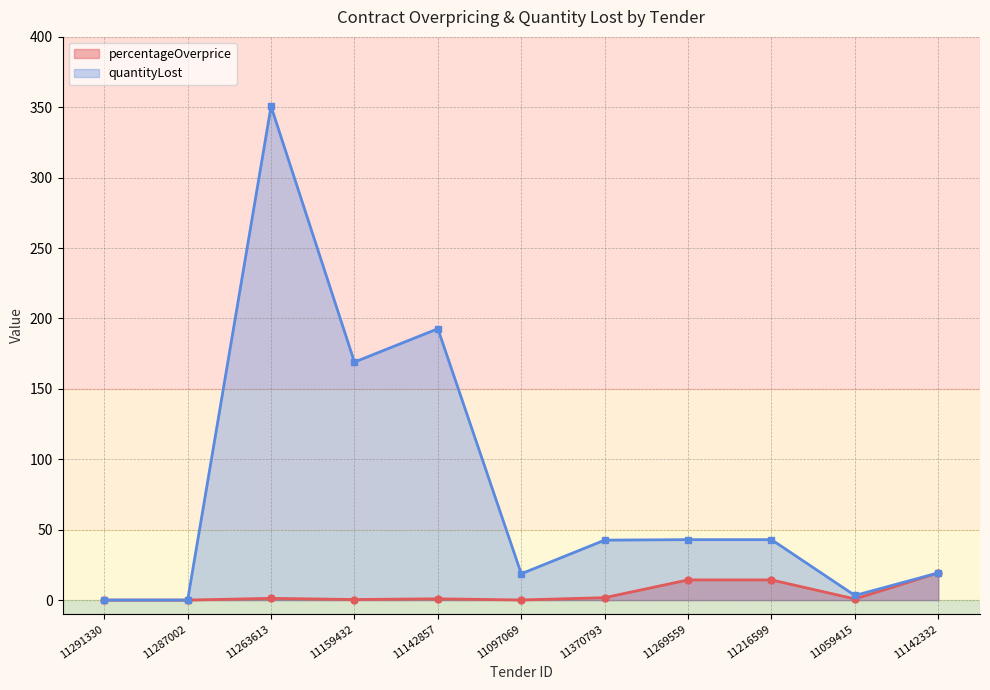

What are all the series names shown in the legend?

percentageOverprice, quantityLost